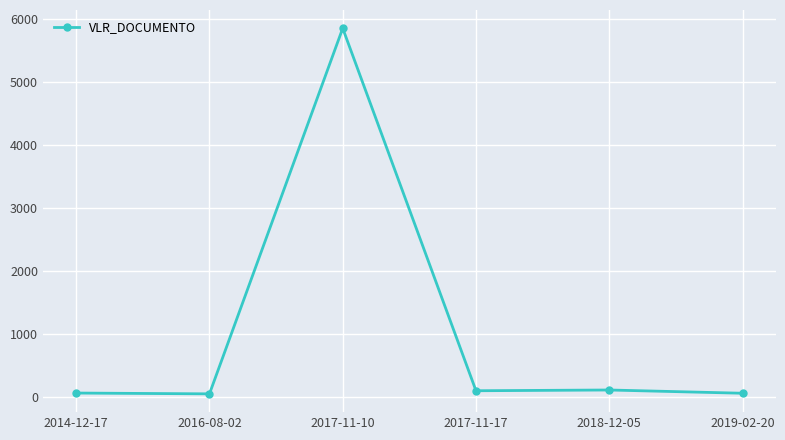

Where is the first local maximum?

2017-11-10